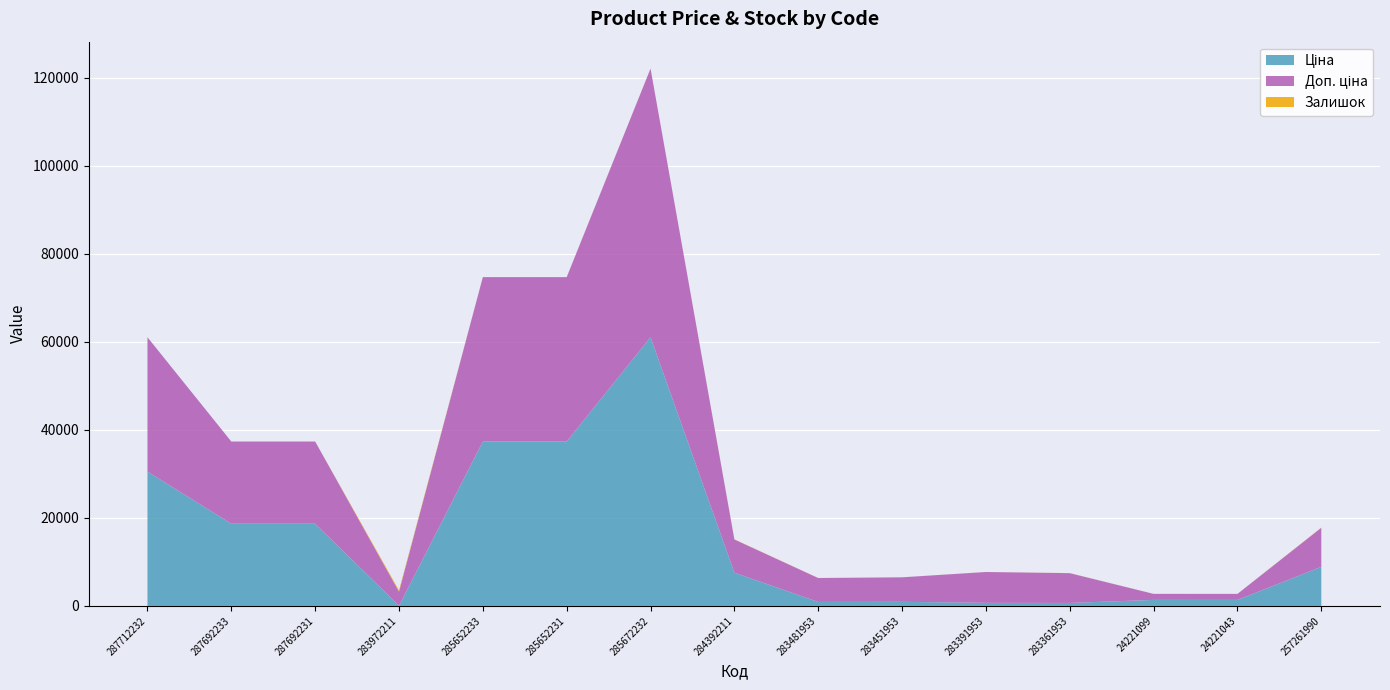

Reading left to right, extract all data points from this chart.

Ціна: 287712232=30512.3	287692233=18671.5	287692231=18671.5	283972211=32.0	285652233=37343.0	285652231=37343.0	285672232=61024.7	284392211=7545.9	283481953=904.3	283451953=928.3	283391953=700.4	283361953=676.4	24221099=1366.3	24221043=1366.3	257261990=8874.6
Доп. ціна: 287712232=30512.3	287692233=18671.5	287692231=18671.5	283972211=3205.0	285652233=37343.0	285652231=37343.0	285672232=61024.7	284392211=7545.9	283481953=5425.9	283451953=5569.9	283391953=7004.3	283361953=6764.4	24221099=1366.0	24221043=1366.0	257261990=8874.6
Залишок: 287712232=0.0	287692233=0.0	287692231=0.0	283972211=299.0	285652233=12.0	285652231=21.0	285672232=16.0	284392211=42.0	283481953=24.0	283451953=2.0	283391953=8.0	283361953=19.0	24221099=13.0	24221043=4.0	257261990=53.0